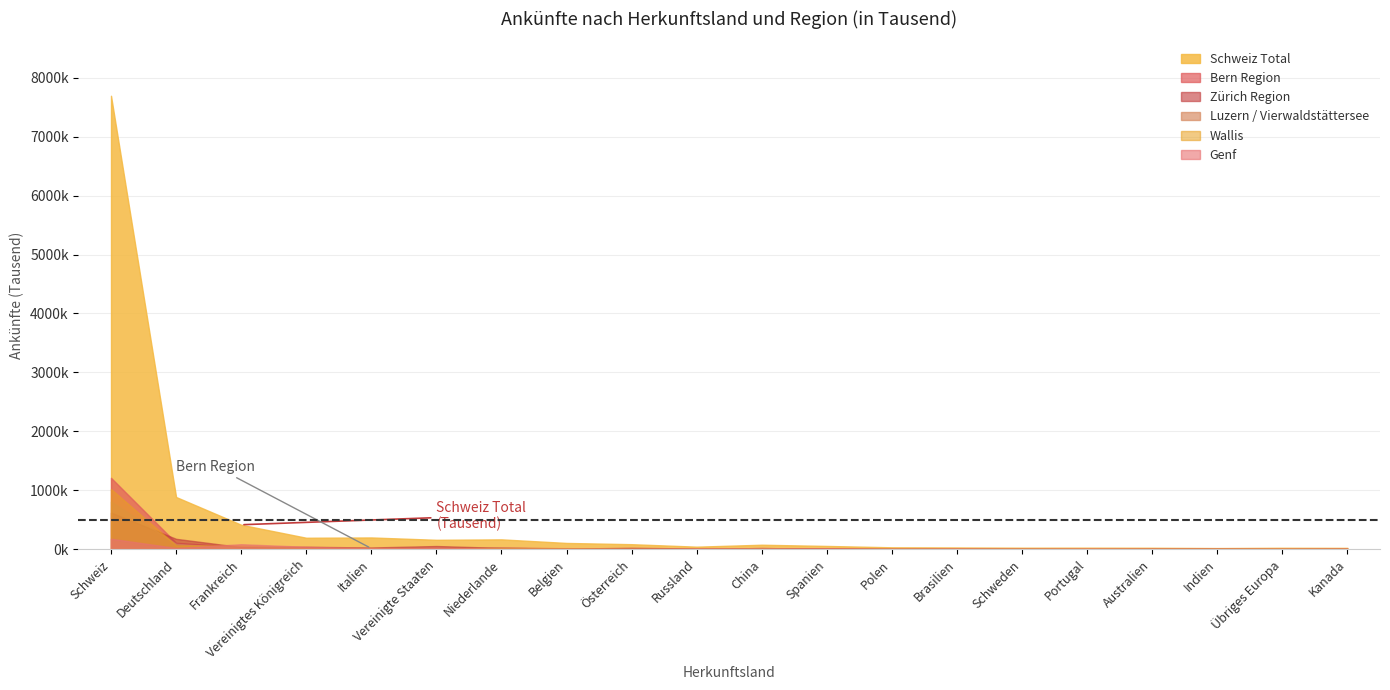

How many interior local peaks does the Bern Region series have?

3